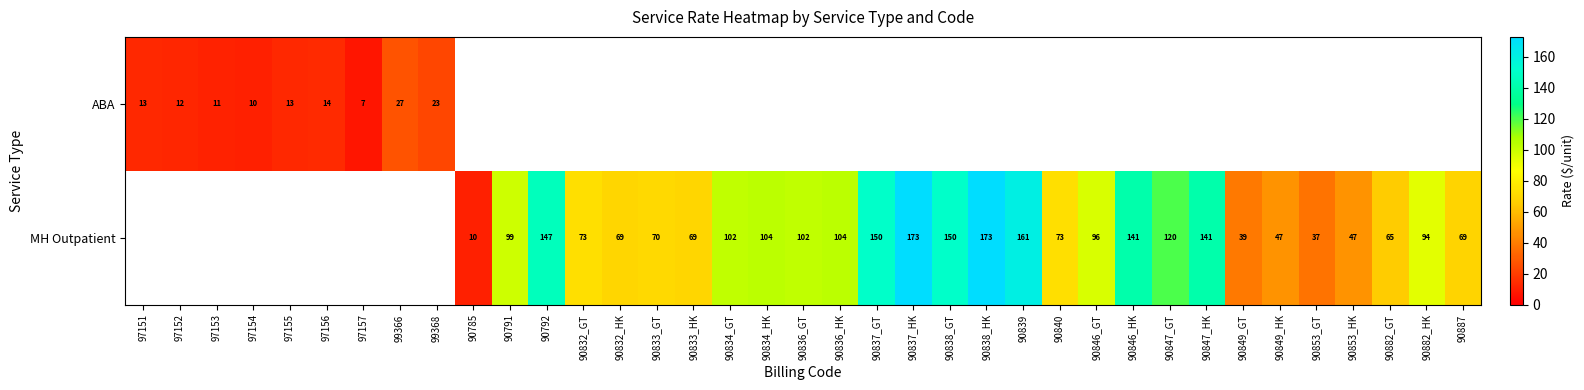

Which category has the lowest value across all series?

97157